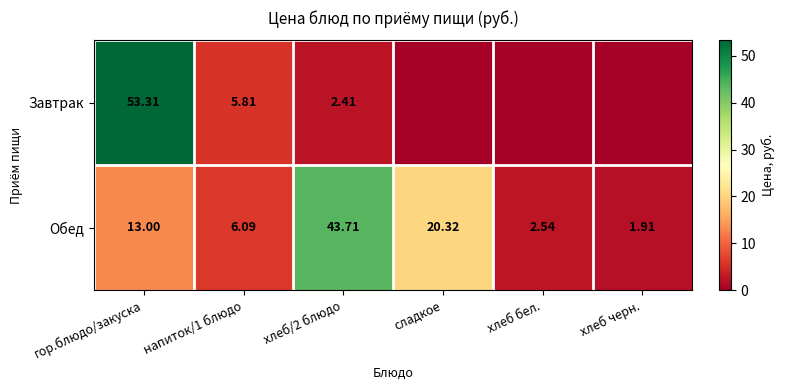

What is the difference between the highest and lowest values at напиток/1 блюдо?

0.3